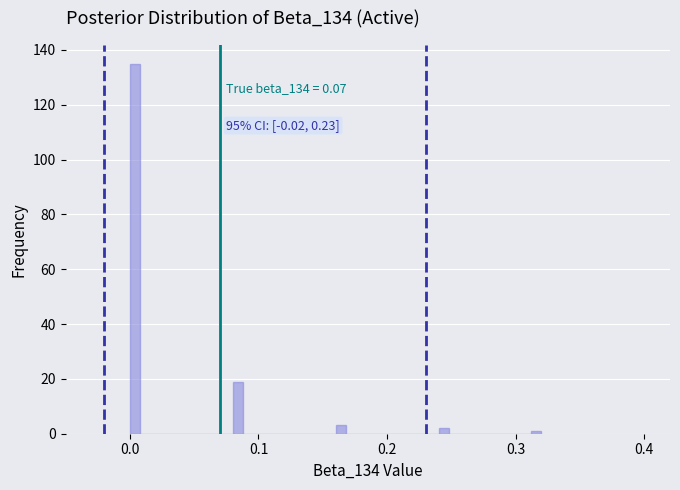

Read against the x-axis, roughly where is the centre of the tallest bar?

0.00